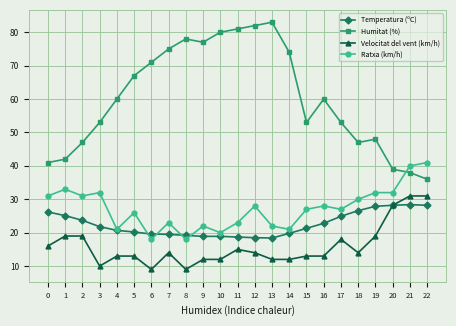

What are all the series names shown in the legend?

Temperatura (ºC), Humitat (%), Velocitat del vent (km/h), Ratxa (km/h)